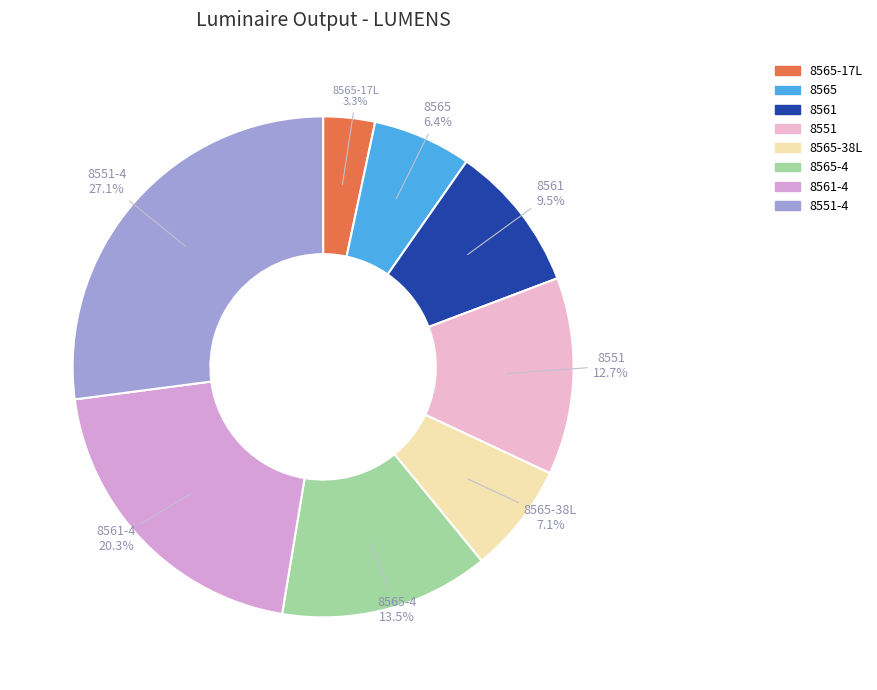

To the nearest percent, what is the difference between the largest and smallest slice percentages?

24%